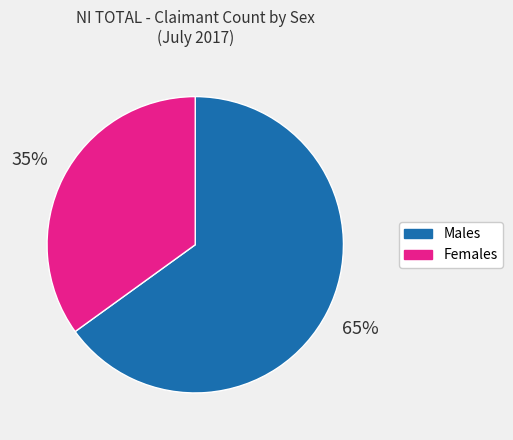

How many segments does this pie chart have?

2